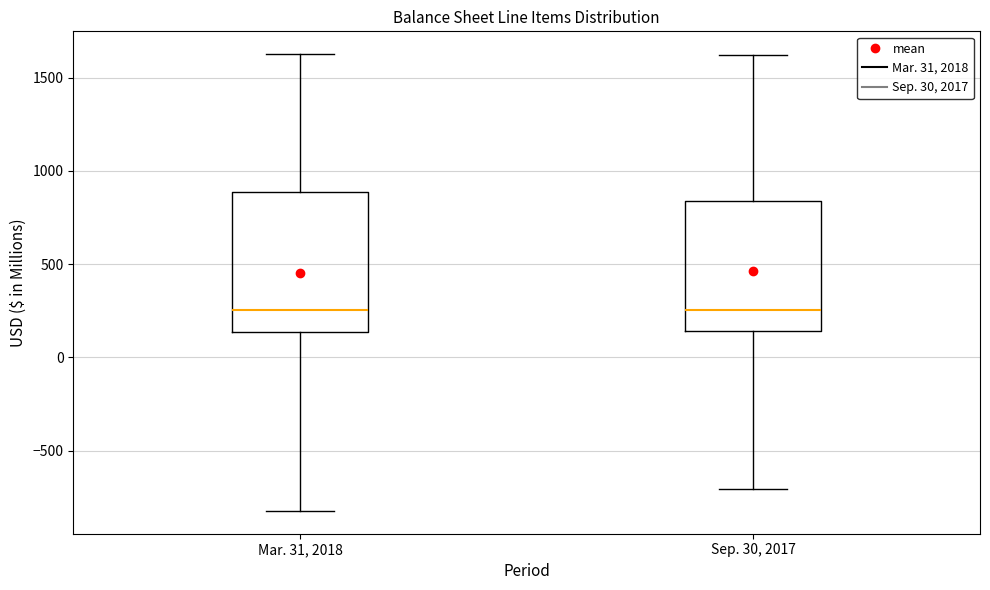

Reading left to right, read every box against the y-axis: the position of its median line, the range the box covers, and the ends of its whiskers. The values are not printed on the chart, so give them approximately, as read against the axis.

Mar. 31, 2018: median 250, box 150 to 900, whiskers -800 to 1650
Sep. 30, 2017: median 250, box 150 to 850, whiskers -700 to 1600